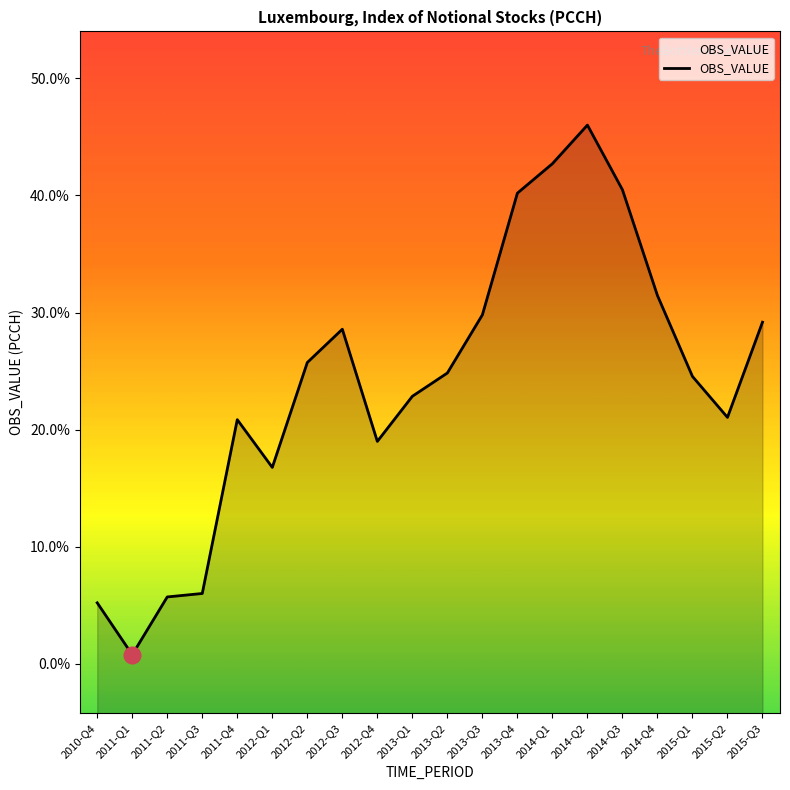

What is the smallest value displayed?

0.8